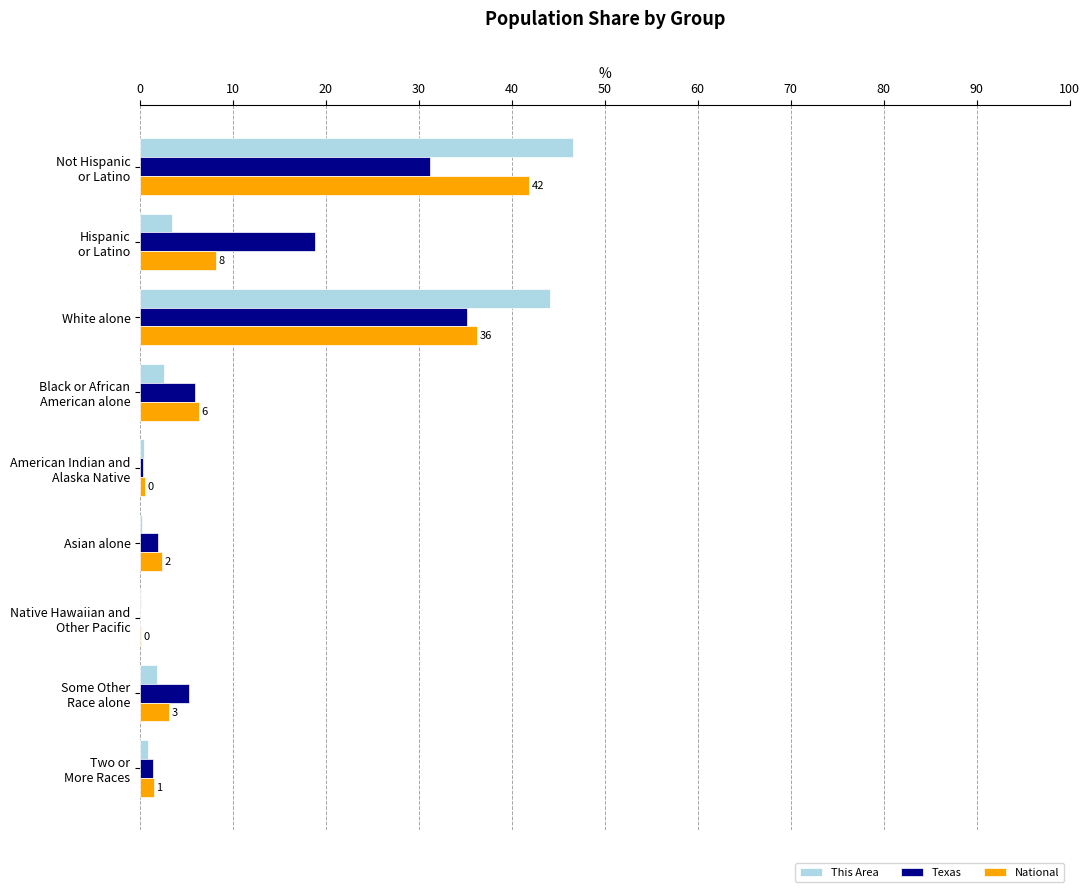

What is the maximum value for Texas?

35.2